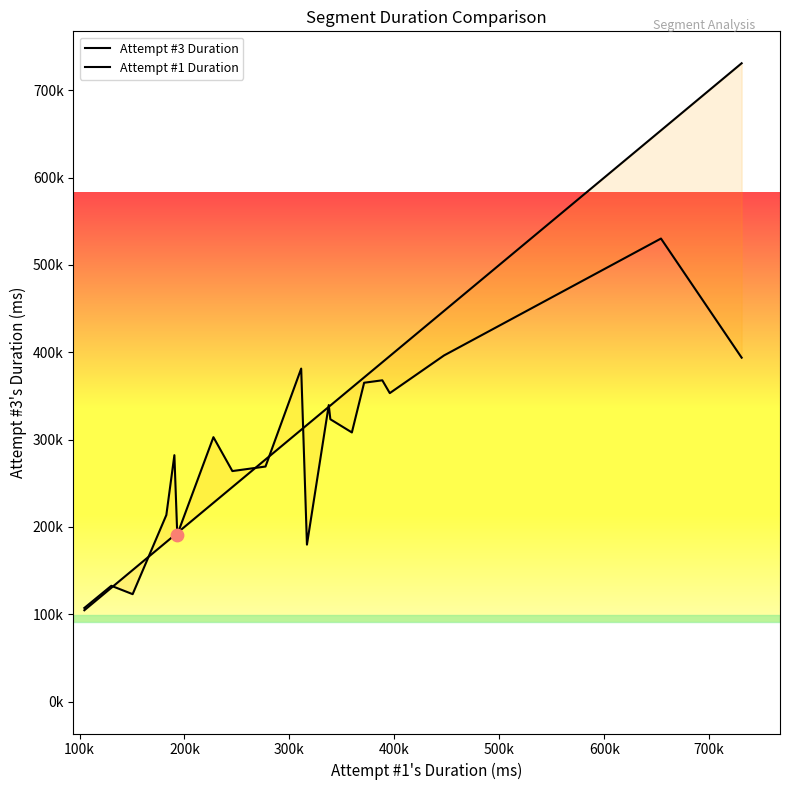

Is the value of Attempt #3 Duration at 600k greater than the value of Attempt #1 Duration at 200k?

Yes